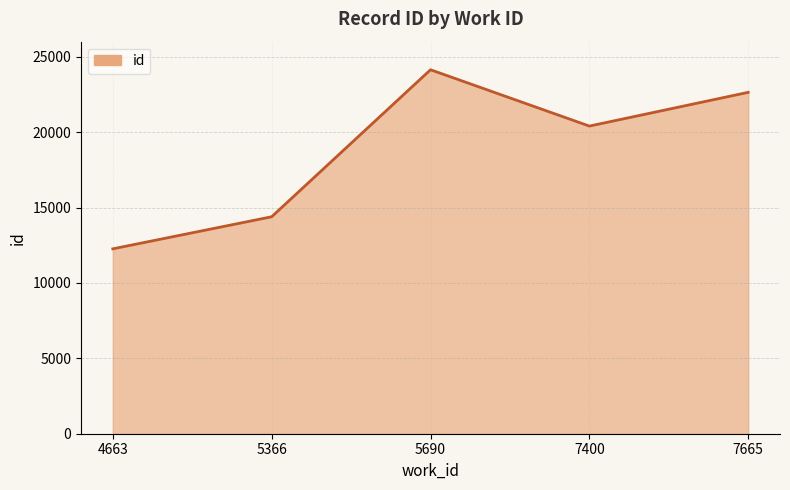

What is the minimum value shown in the chart?

12261